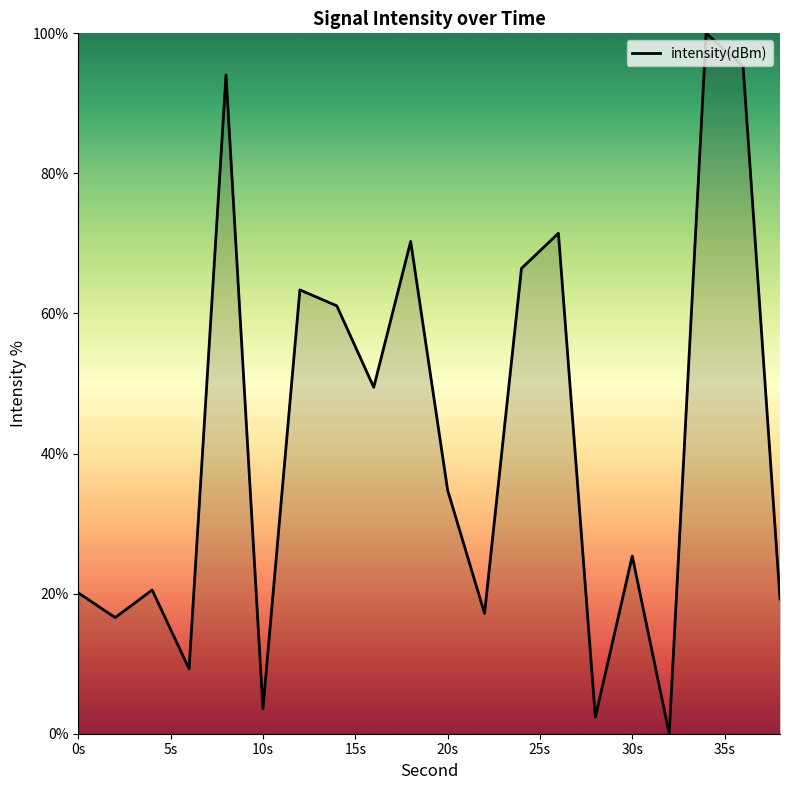

What is the maximum value shown in the chart?

100.0